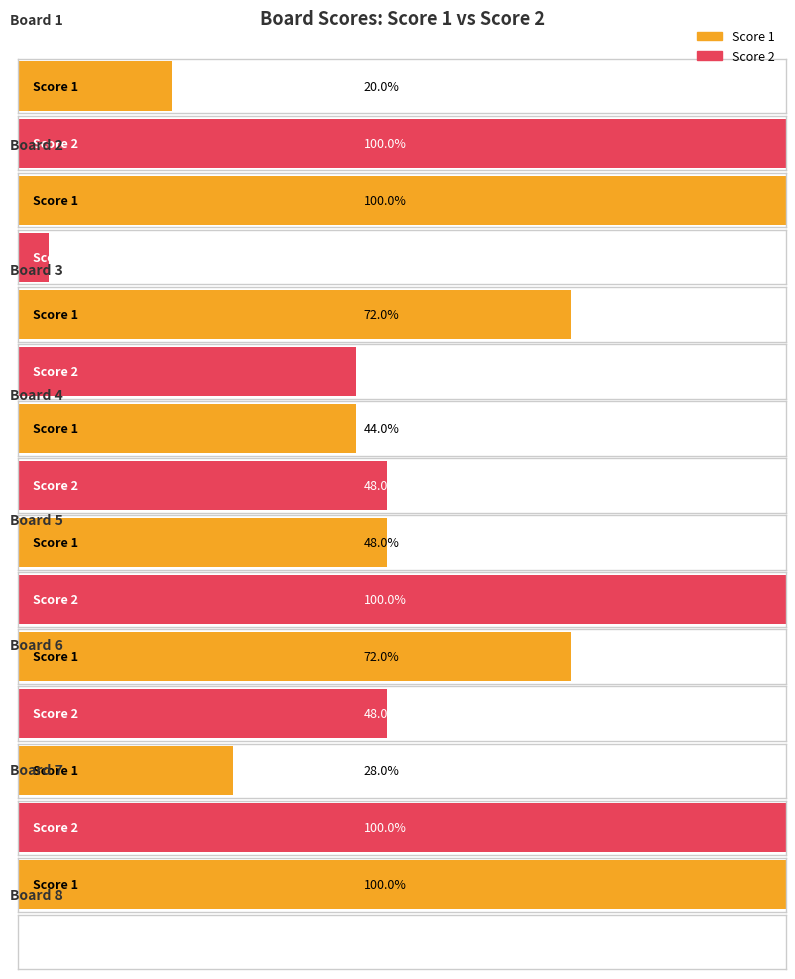

Rank the categories by Score 2 value from lowest to highest.

Board 8, Board 2, Board 3, Board 4, Board 6, Board 1, Board 5, Board 7